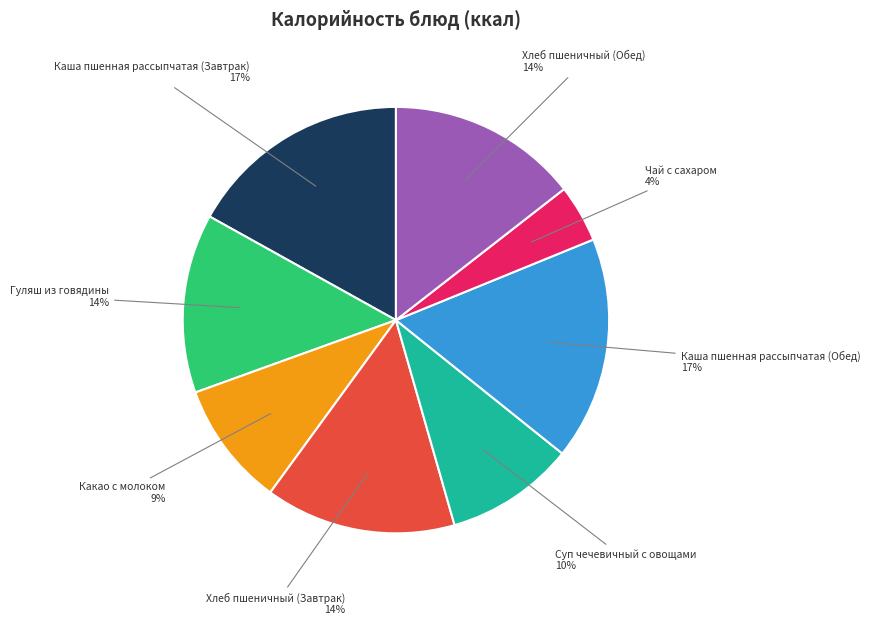

Approximately how many times larger is the value at Каша пшенная рассыпчатая (Завтрак) compared to Хлеб пшеничный (Обед)?

1.2